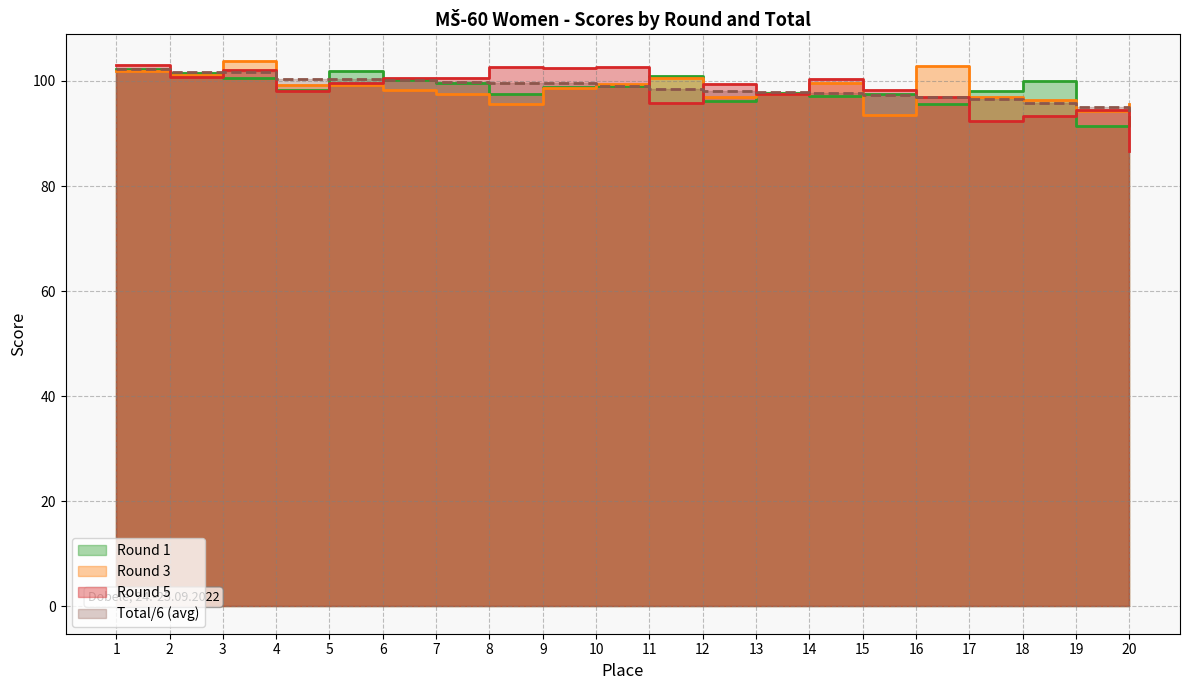

Which series ends up on top after the final intersection of Total and Round 3?

Round 3